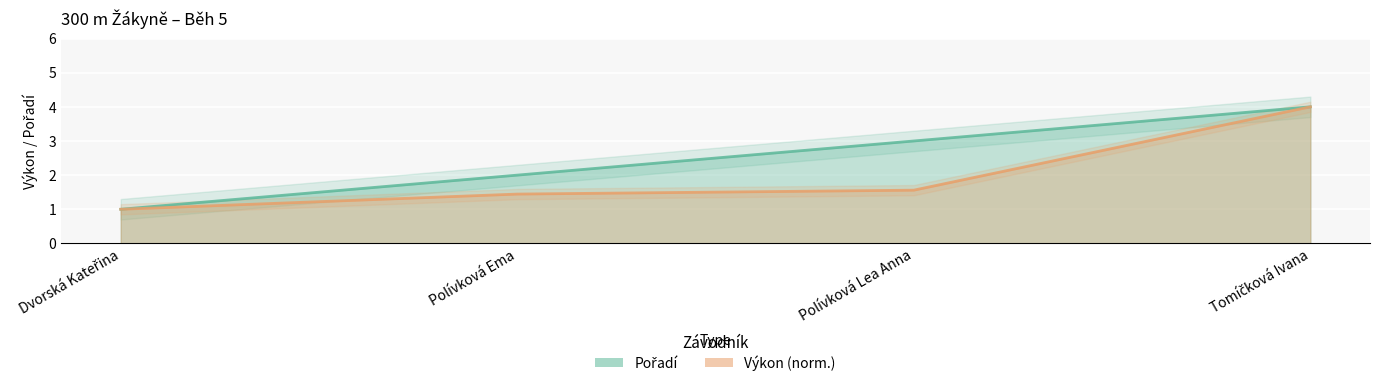

The Výkon series shows 4.0 at Tomíčková Ivana. True or false?

True